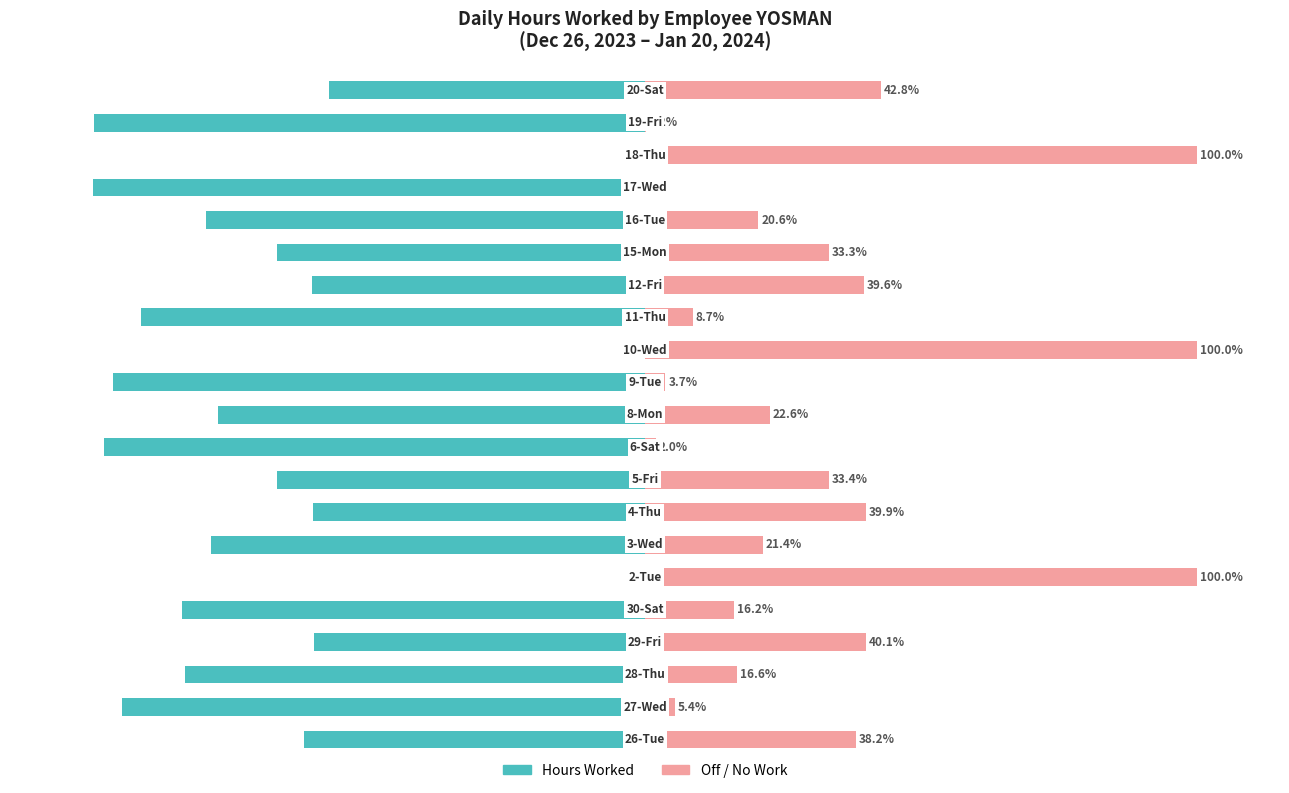

Does the chart contain any negative values?

Yes